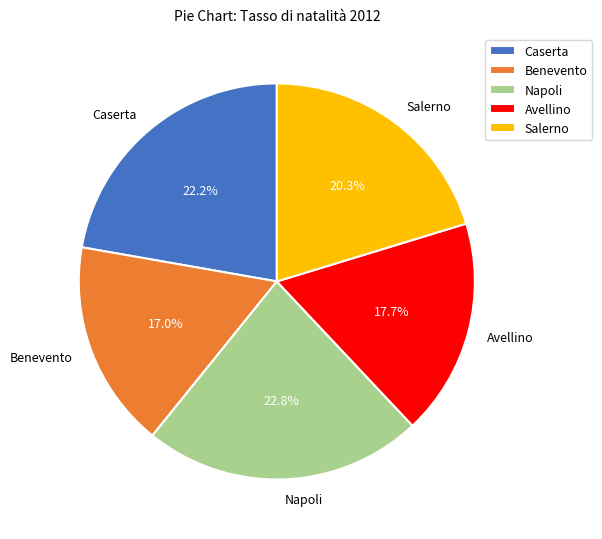

Which category has the biggest portion of the pie?

Napoli